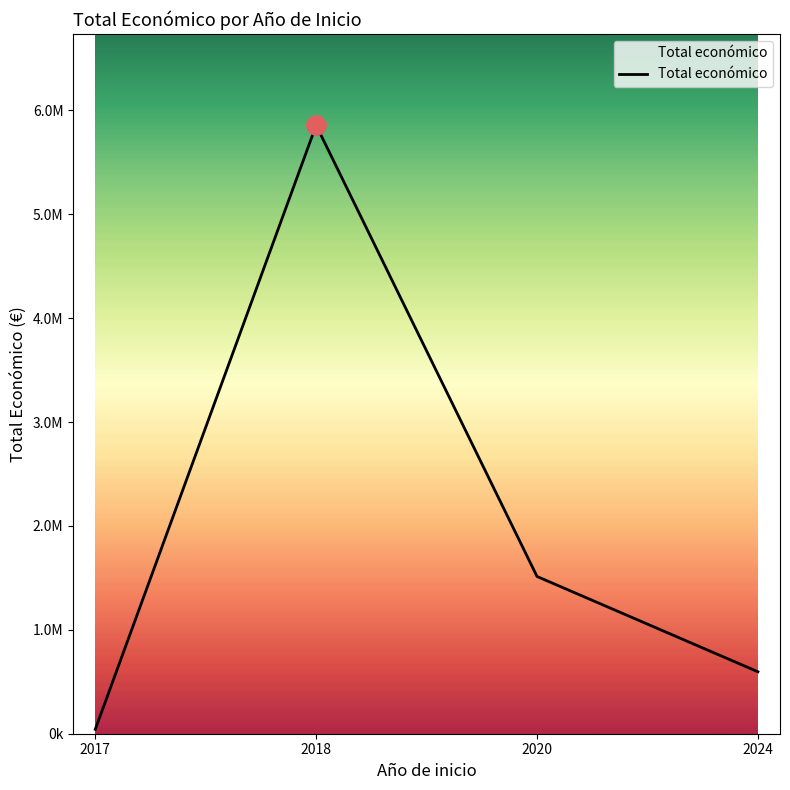

Is this an area chart (filled region under the line)?

Yes